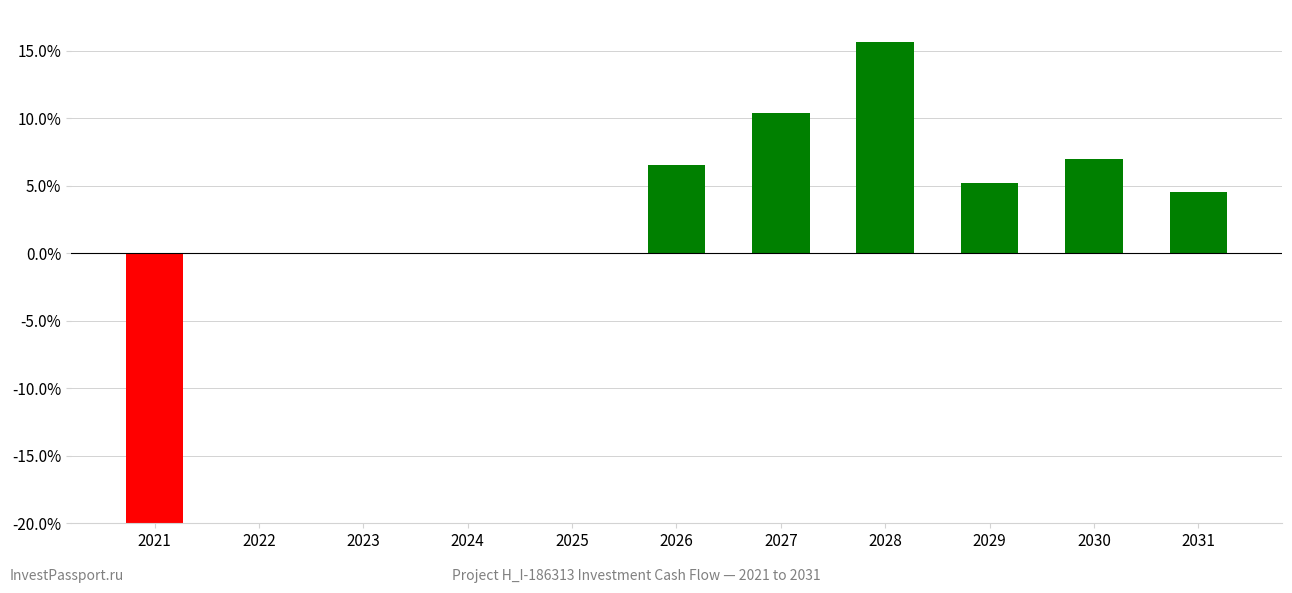

What is the sum of the values at 2026 and 2025?

0.1